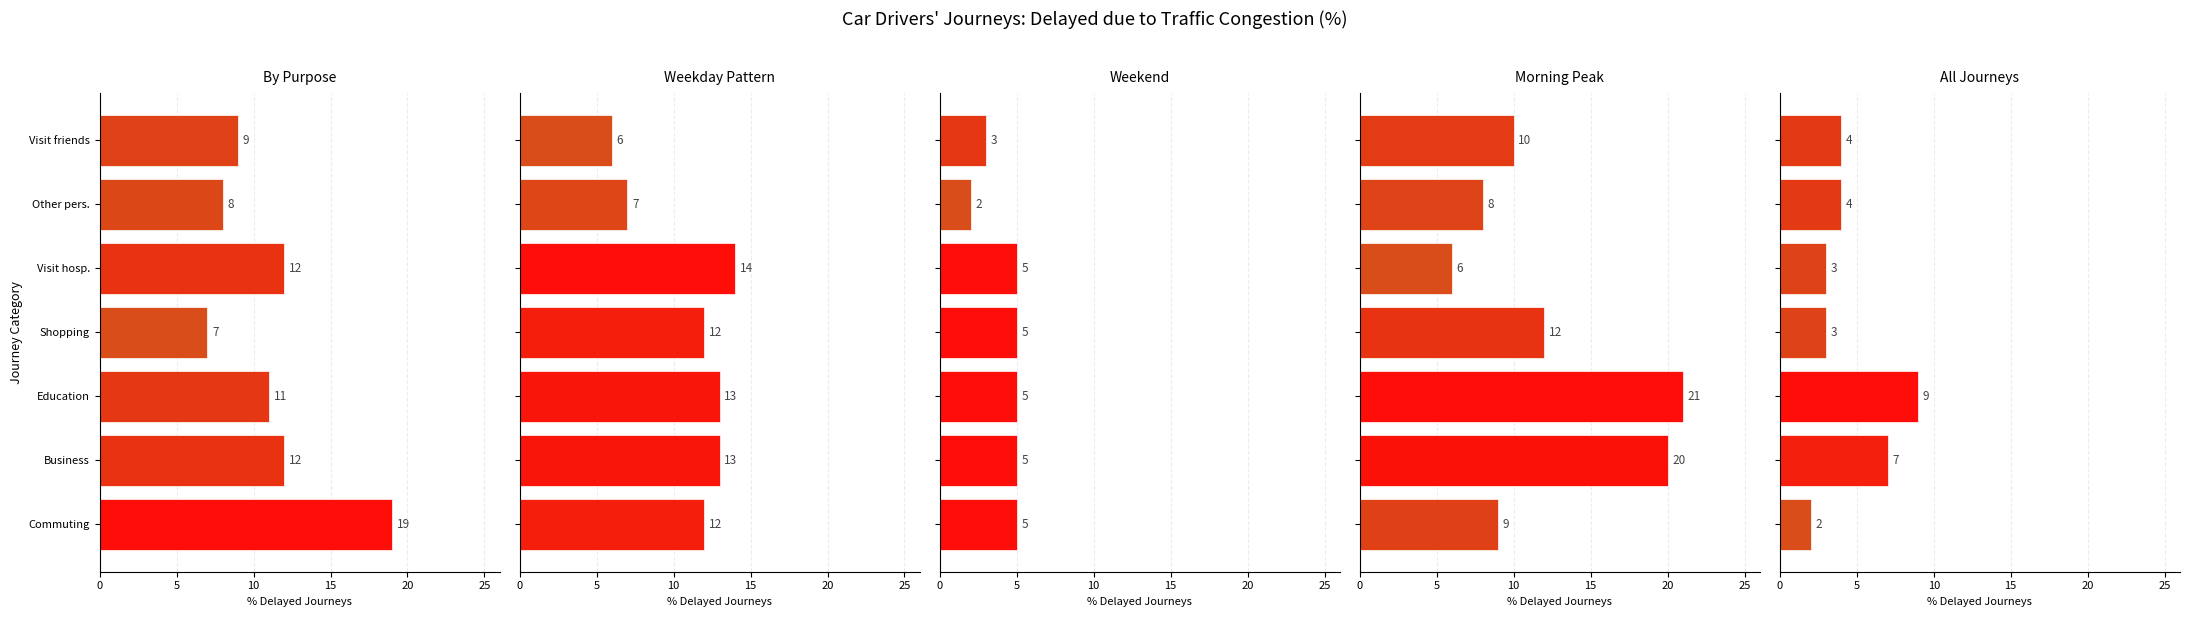

What is the difference between the second highest and minimum values in the By Purpose series?

5